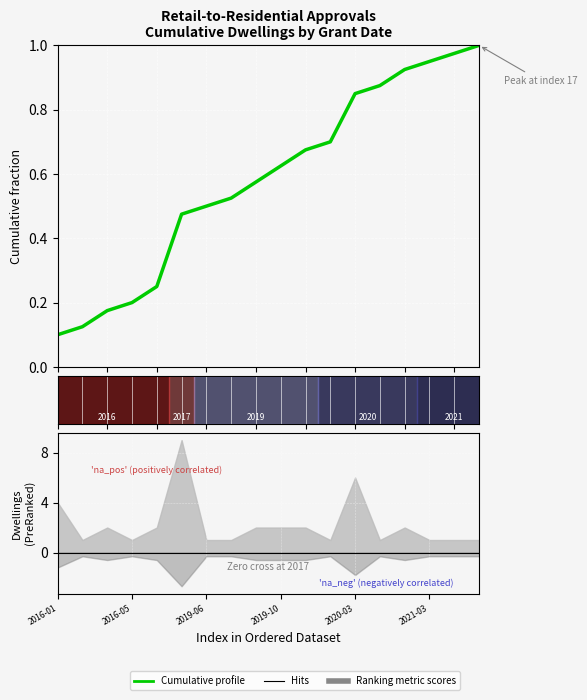

What is the greatest value displayed?

1.0